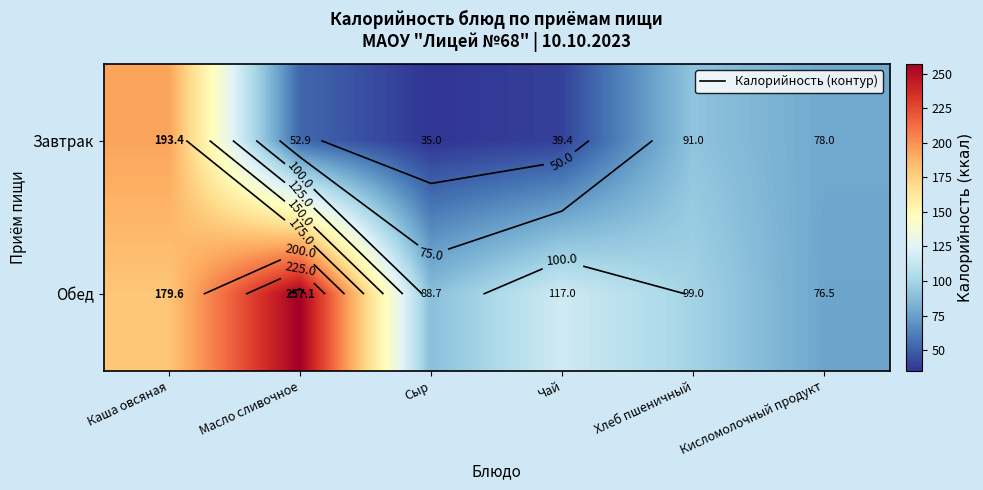

Which series changed the most between Каша овсяная and Кисломолочный продукт?

Завтрак